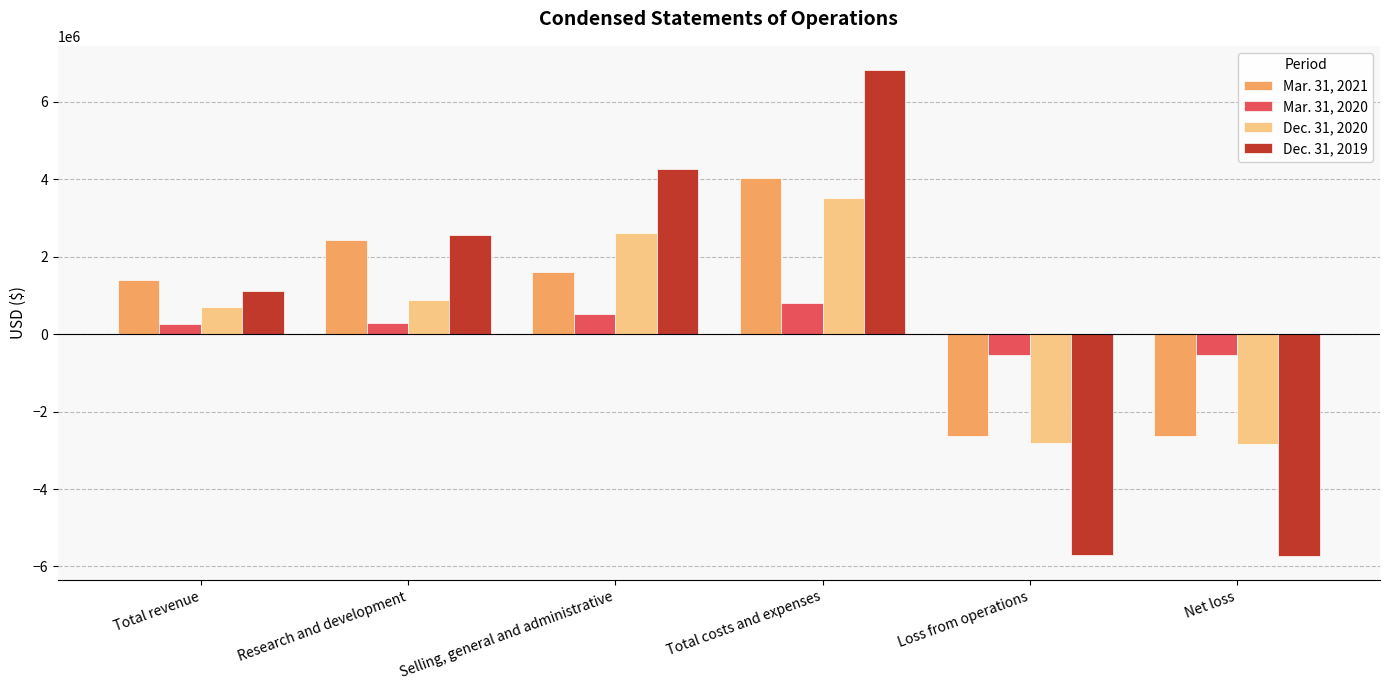

Count the number of data series in this chart.

4